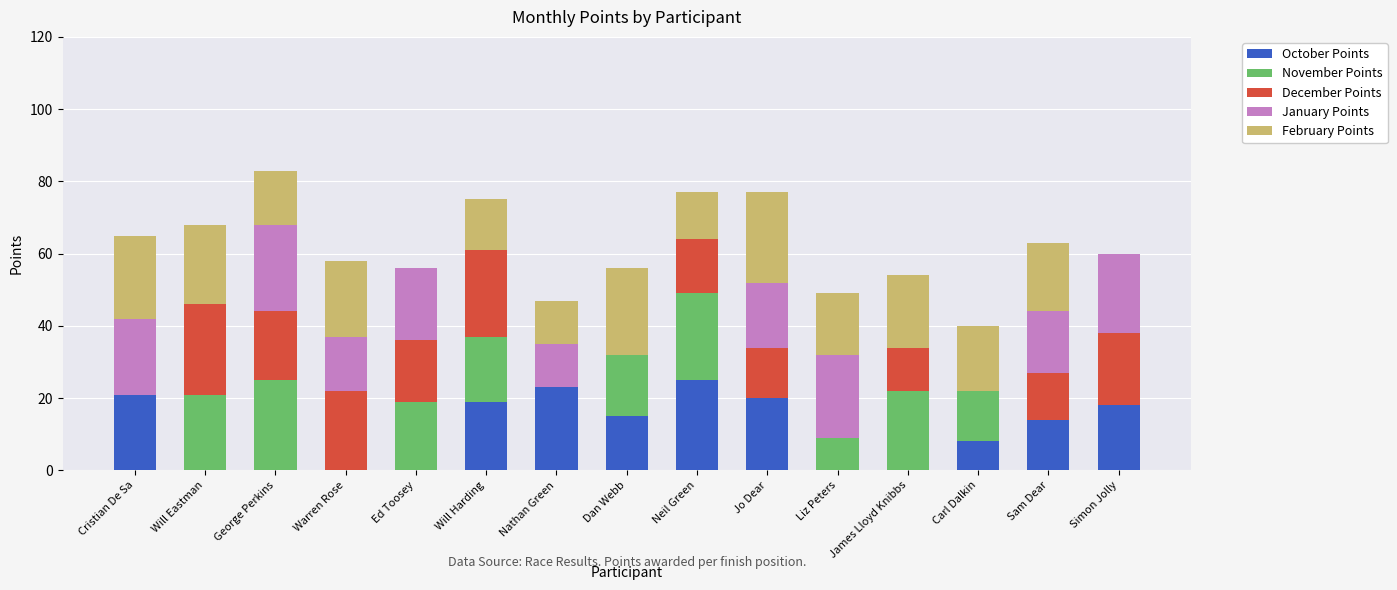

What are all the series names shown in the legend?

October Points, November Points, December Points, January Points, February Points